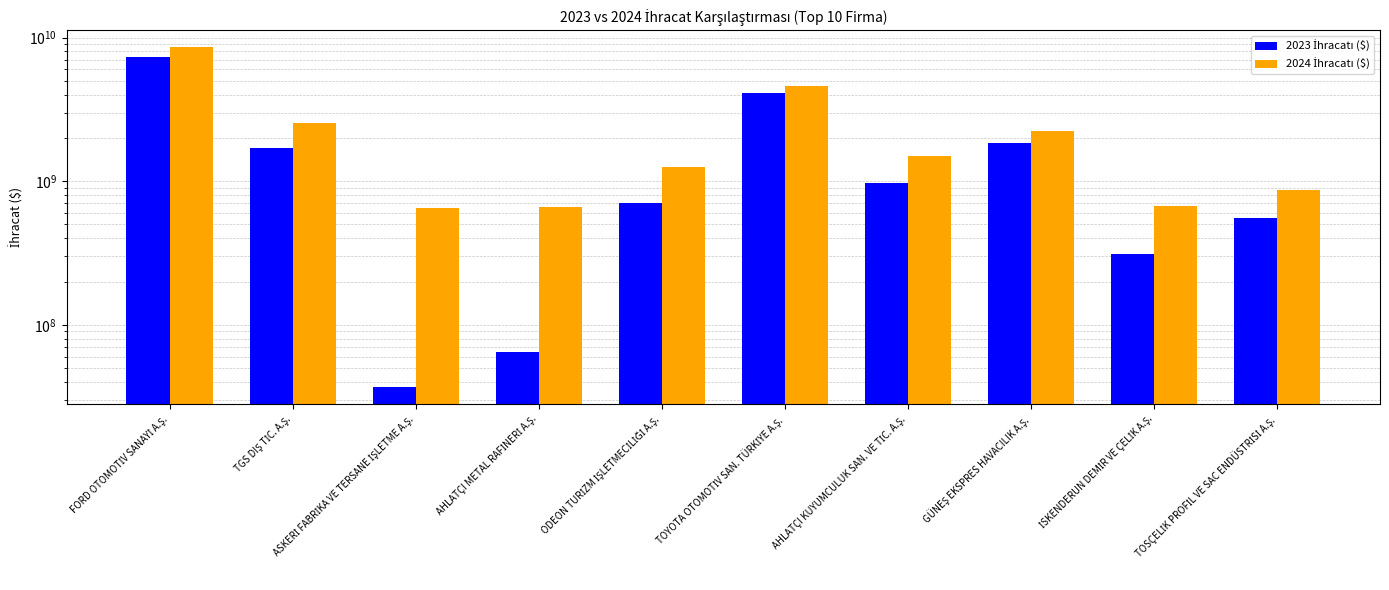

Reading left to right, list all the values displayed in this chart.

2023 İhracatı ($): 7300233486.3	1703167475.0	36787642.1	64506013.6	707721585.2	4087975189.9	976581955.4	1844180851.2	312132382.9	554056505.9
2024 İhracatı ($): 8545073832.3	2534455038.7	648883471.5	656973528.7	1260921347.7	4611511536.4	1486651816.0	2228106861.3	670799712.0	870163954.1